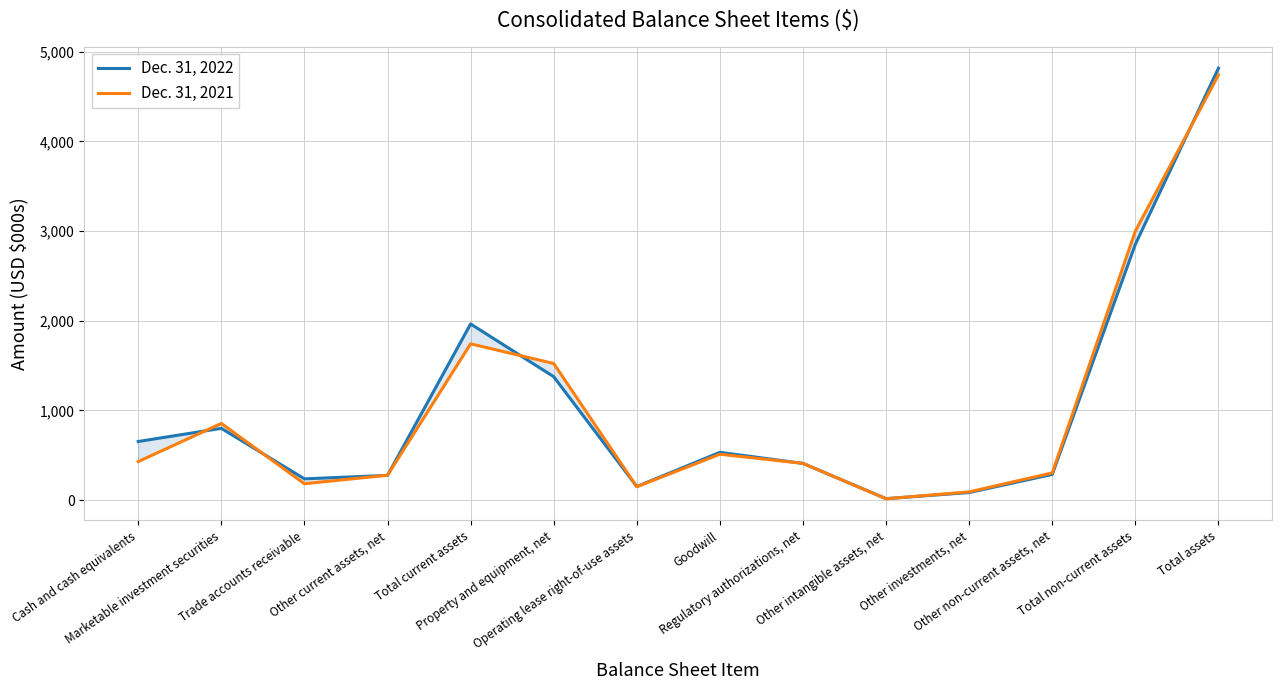

Reading left to right, extract all data points from this chart.

Dec. 31, 2022: Cash and cash equivalents=653.1	Marketable investment securities=799.8	Trade accounts receivable=236.3	Other current assets, net=275.2	Total current assets=1964.4	Property and equipment, net=1376.0	Operating lease right-of-use assets=150.6	Goodwill=532.5	Regulatory authorizations, net=408.6	Other intangible assets, net=15.7	Other investments, net=83.5	Other non-current assets, net=285.9	Total non-current assets=2852.8	Total assets=4817.3
Dec. 31, 2021: Cash and cash equivalents=429.2	Marketable investment securities=854.5	Trade accounts receivable=182.1	Other current assets, net=276.8	Total current assets=1742.6	Property and equipment, net=1523.4	Operating lease right-of-use assets=148.2	Goodwill=511.1	Regulatory authorizations, net=409.0	Other intangible assets, net=14.0	Other investments, net=91.2	Other non-current assets, net=302.8	Total non-current assets=2999.8	Total assets=4742.3